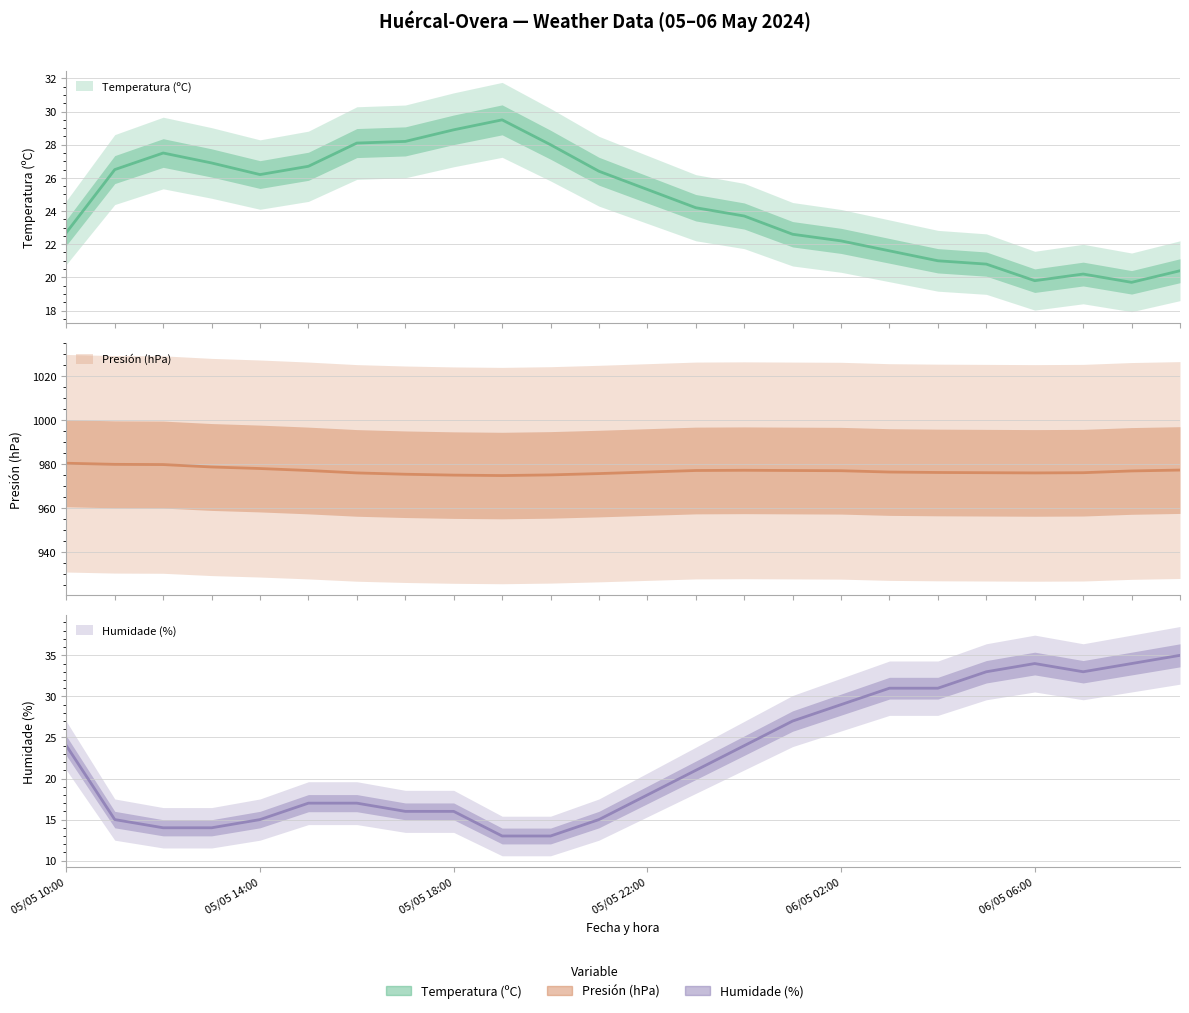

What is the lowest value of the Humidade (%) series?

13.0